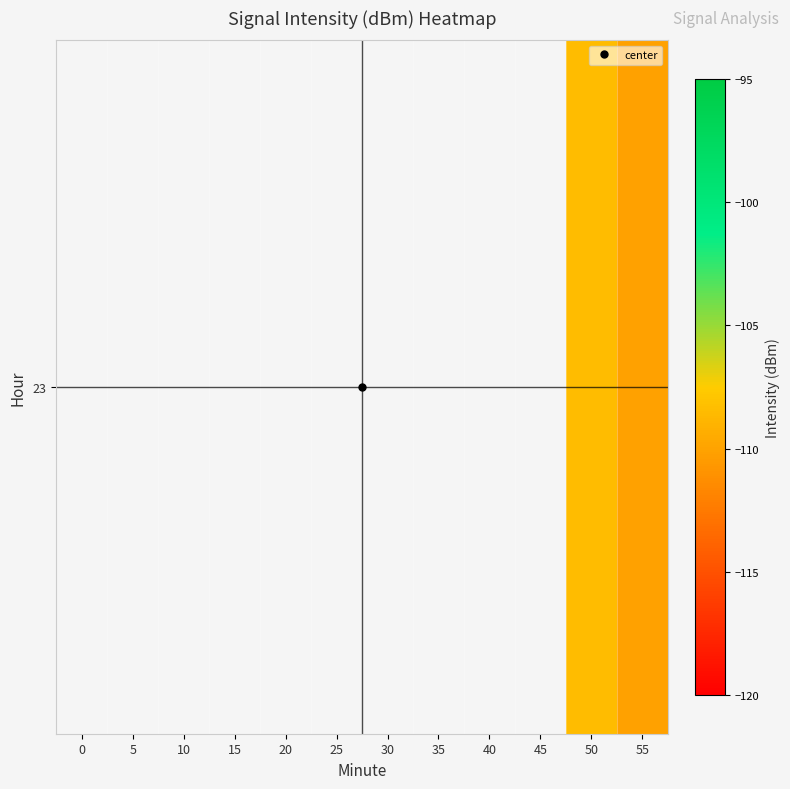

What is the minimum value shown in the chart?

-110.0